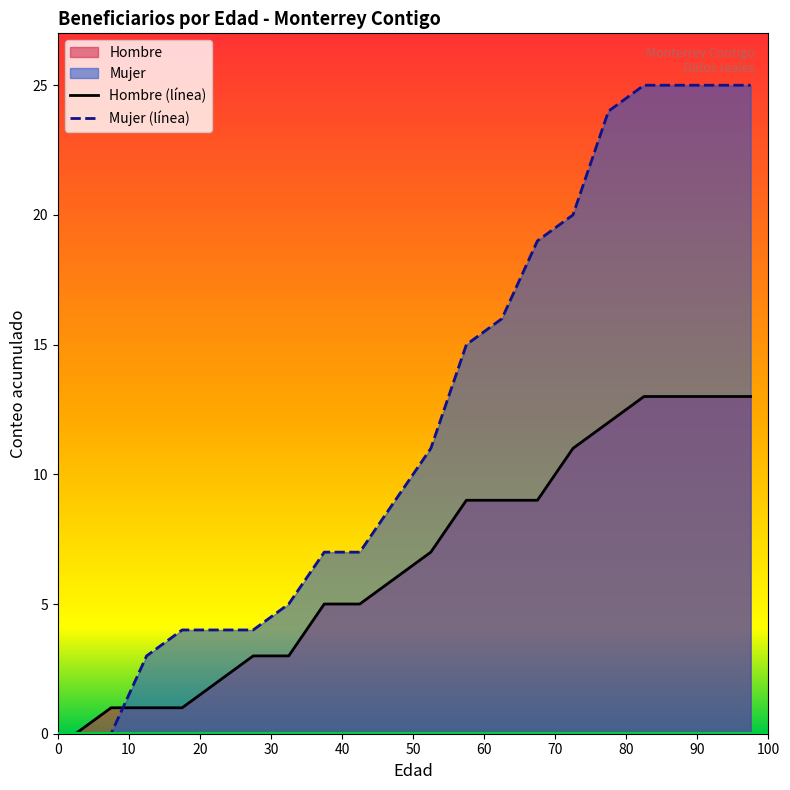

List the series in order of their overall mean, highest first.

Mujer (línea), Hombre (línea)